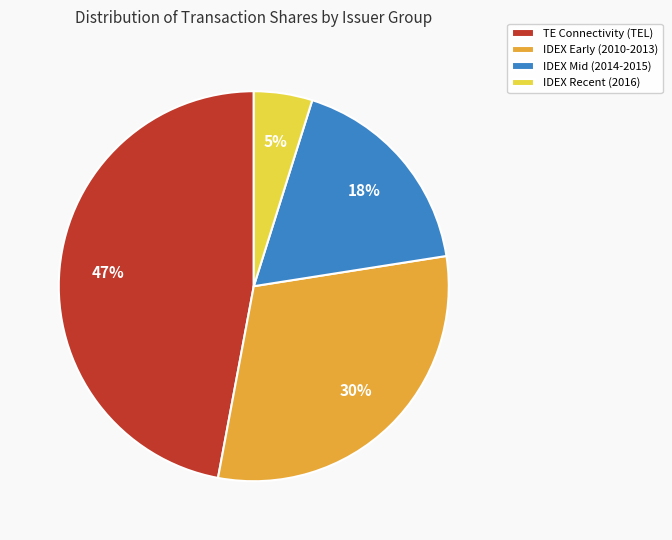

Count the number of slices in the pie.

4